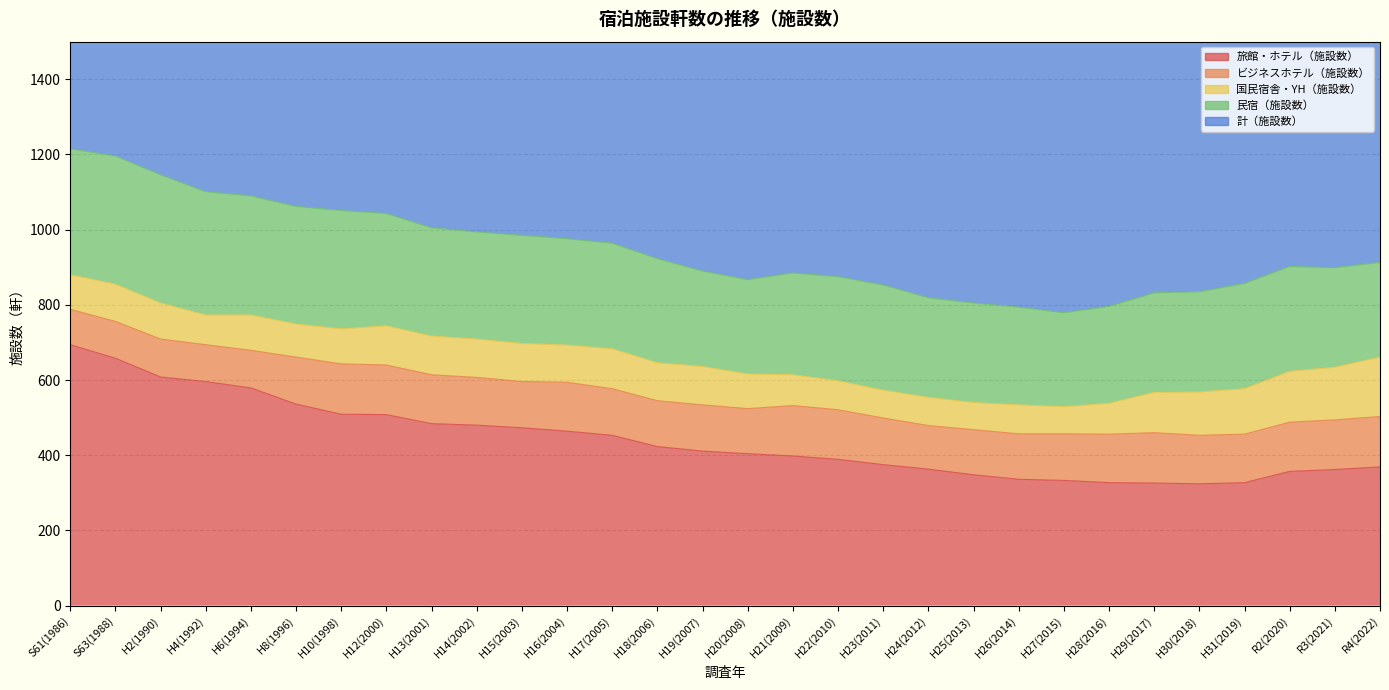

Is the value of 国民宿舎・YH（施設数） at R2(2020) greater than the value of ビジネスホテル（施設数） at H2(1990)?

Yes